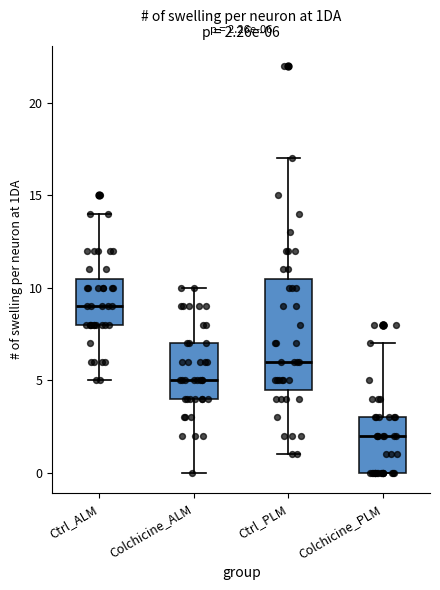

Which box's median line is the highest?

Ctrl_ALM